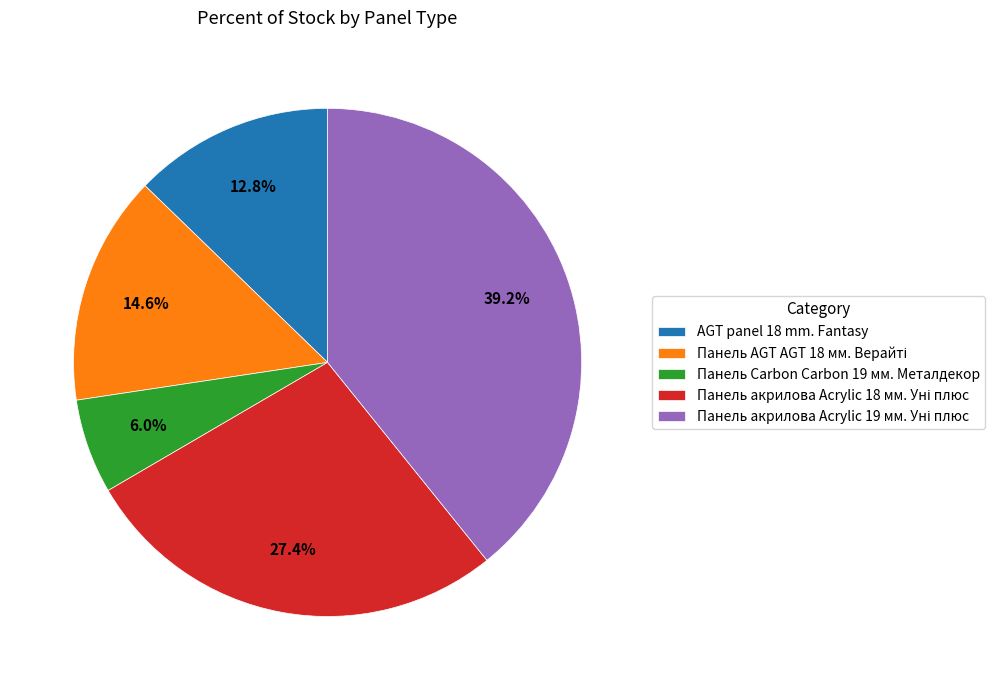

To the nearest percent, what percentage of the pie is AGT panel 18 mm. Fantasy?

13%